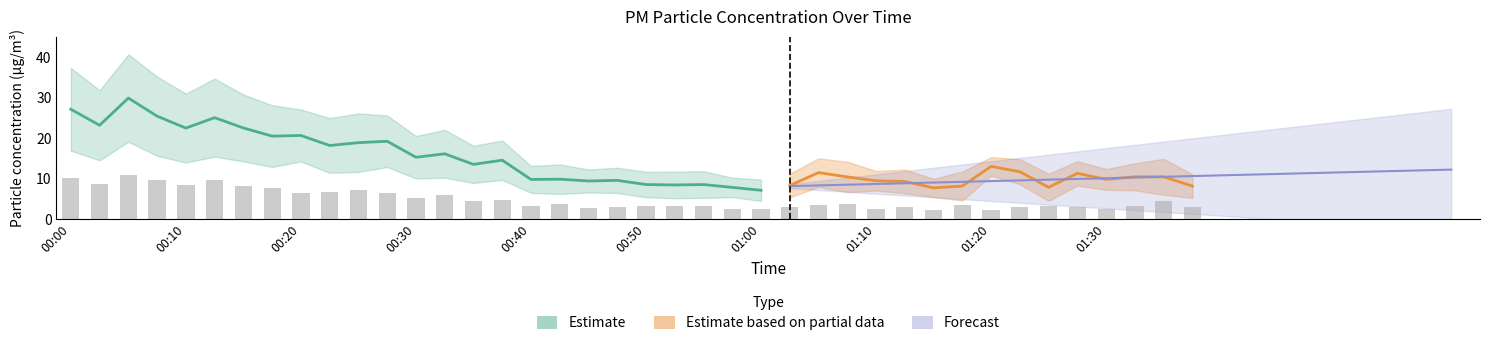

Does the chart contain stacked bars?

No